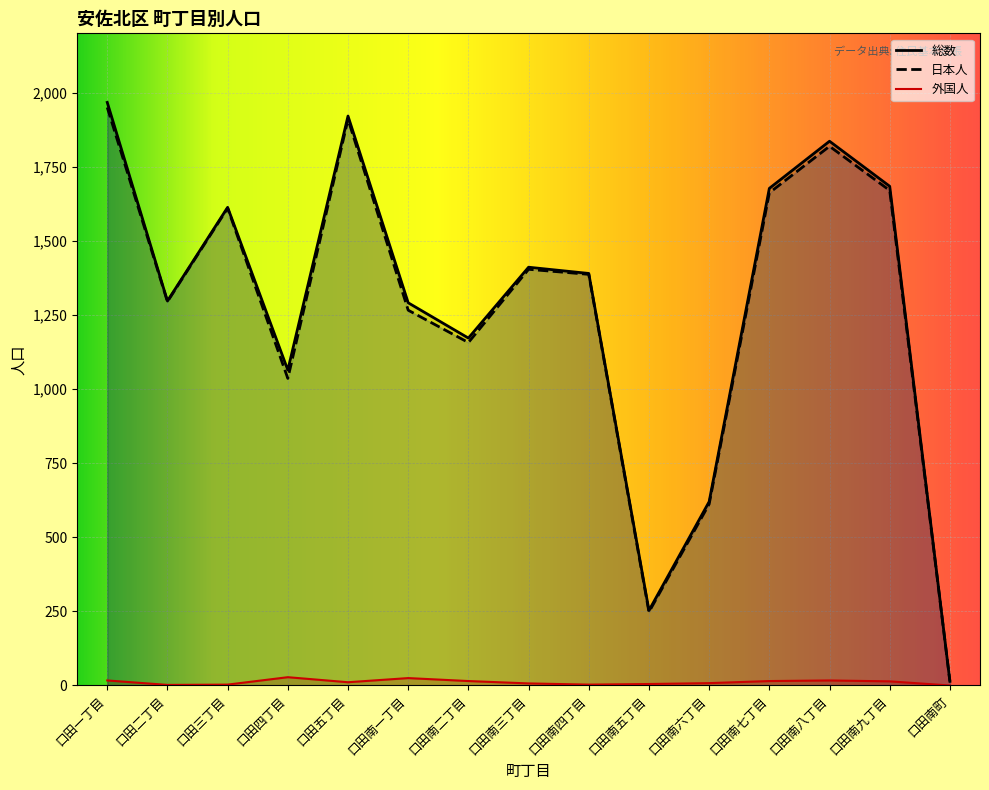

Between 口田南一丁目 and 口田二丁目, which is larger?

口田二丁目